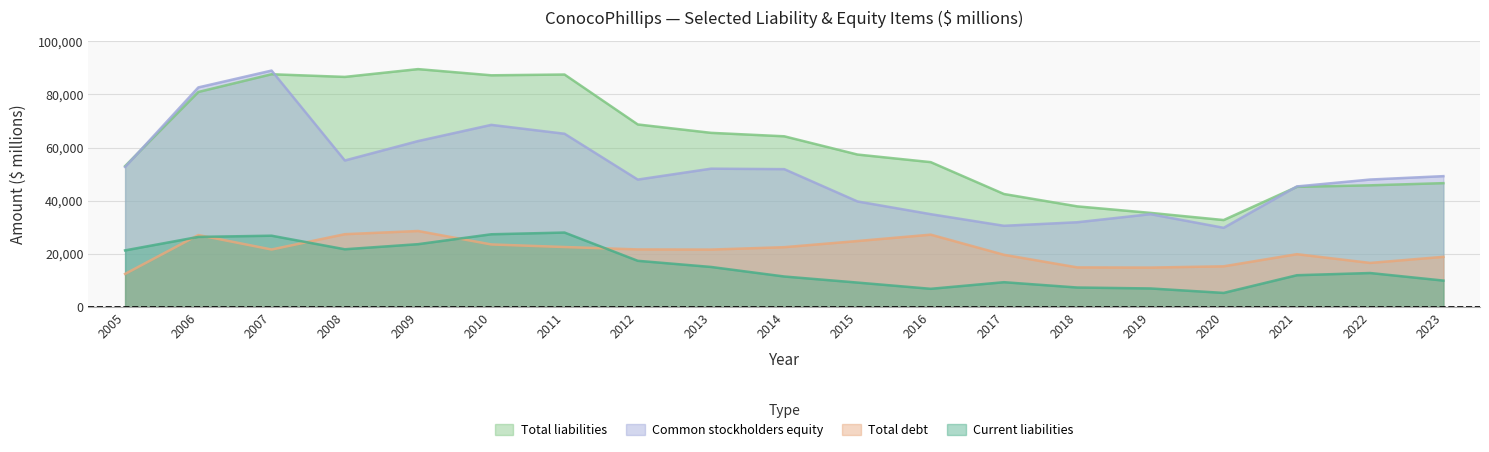

Where does the Current liabilities series first go above 12847?

2005